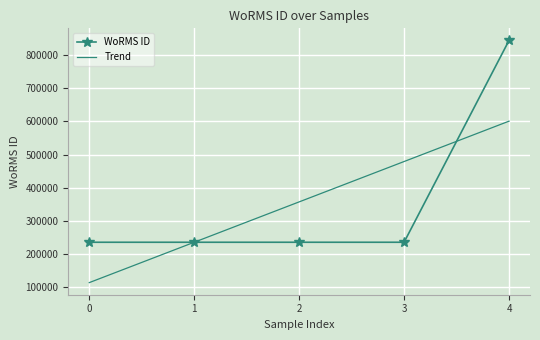

What is the lowest value of the WoRMS ID series?

235923.0